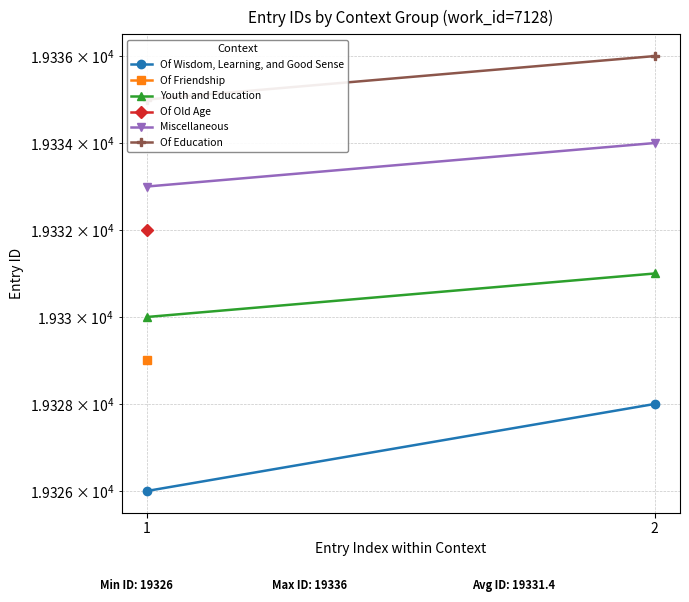

What is the total value across all series at 2?

77329